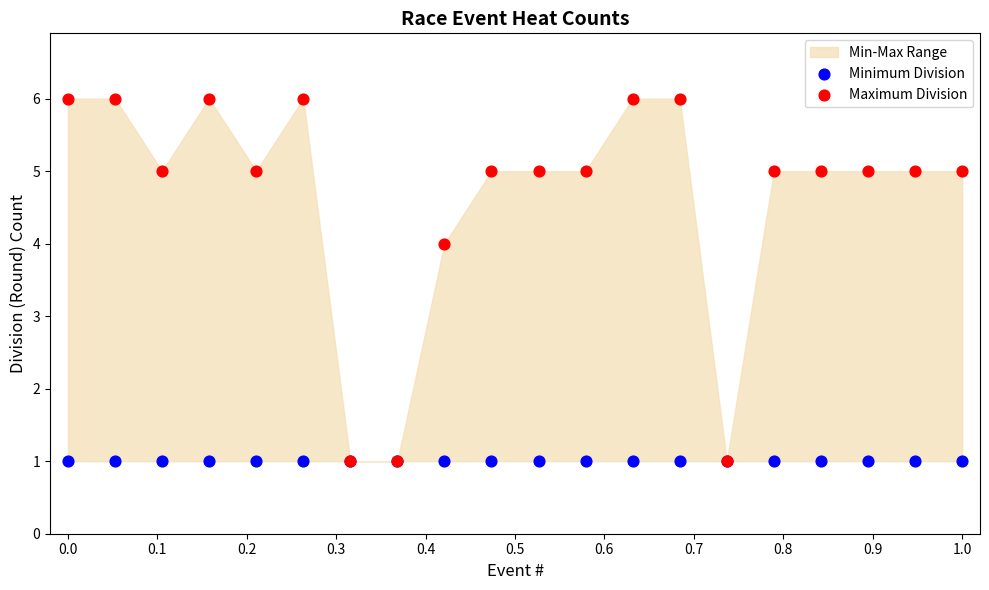

In the Maximum Division series, what Y value is closest to 3?

4